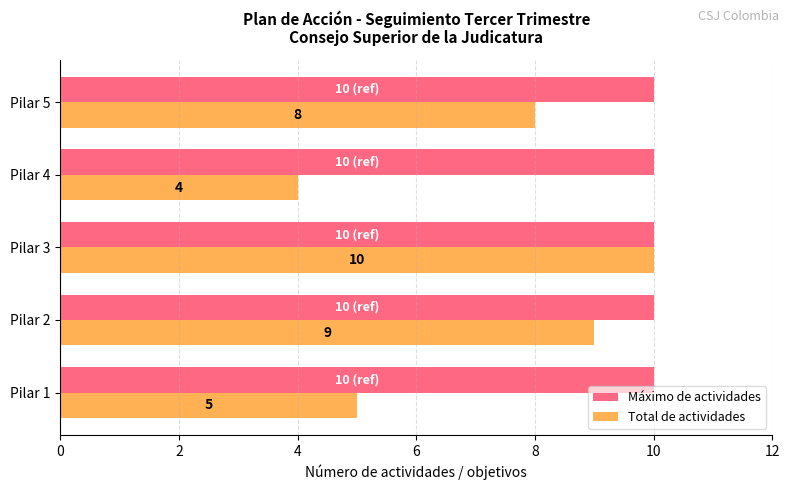

Rank the series at Pilar 1 from highest to lowest value.

Máximo de actividades, Total de actividades